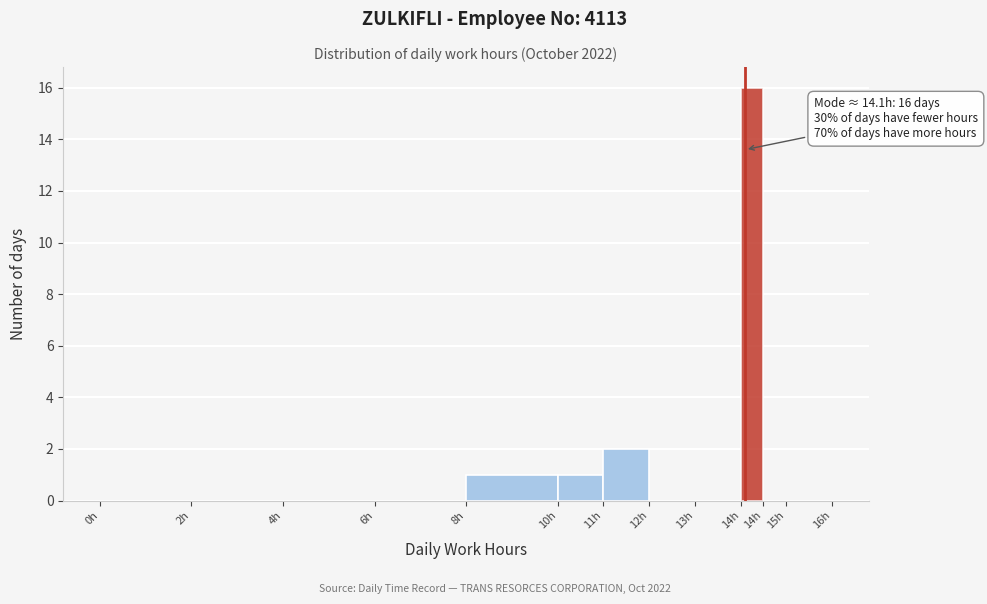

How many series are shown in this chart?

1